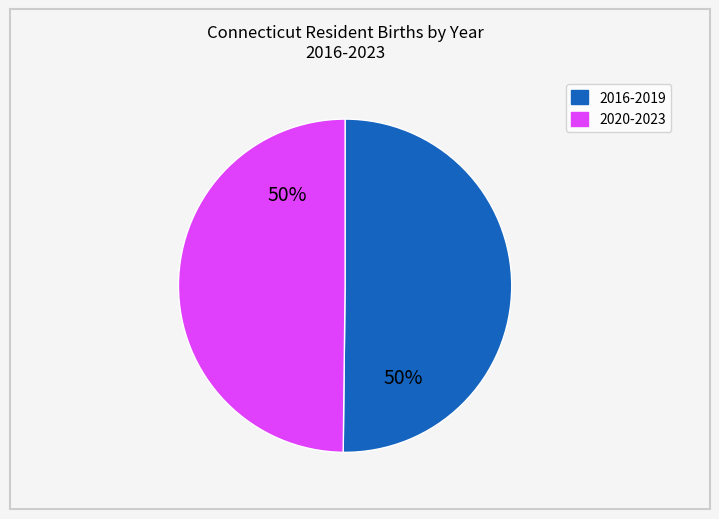

To the nearest percent, what is the average slice percentage?

50%